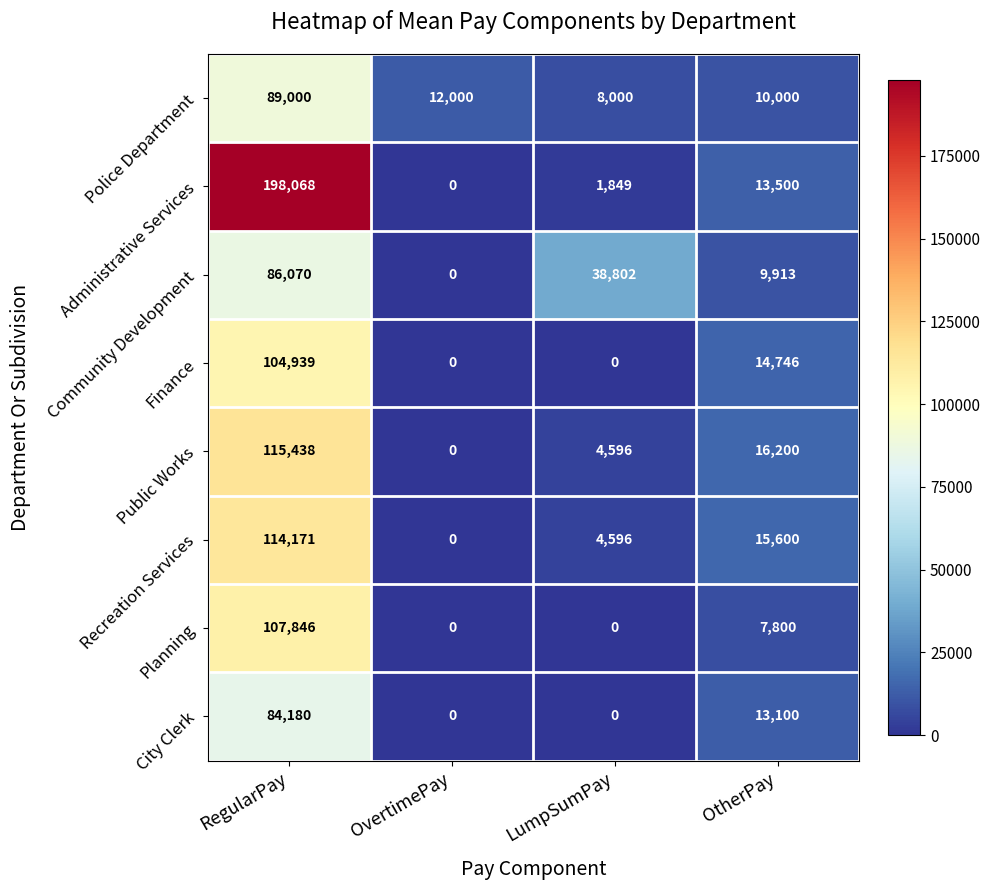

At which label does Public Works first exceed 16200?

RegularPay